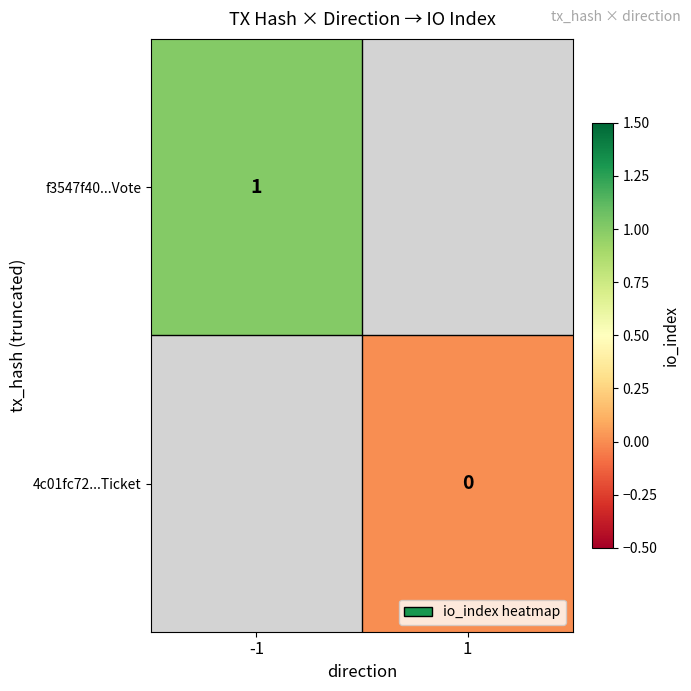

Which category has the lowest value across all series?

1